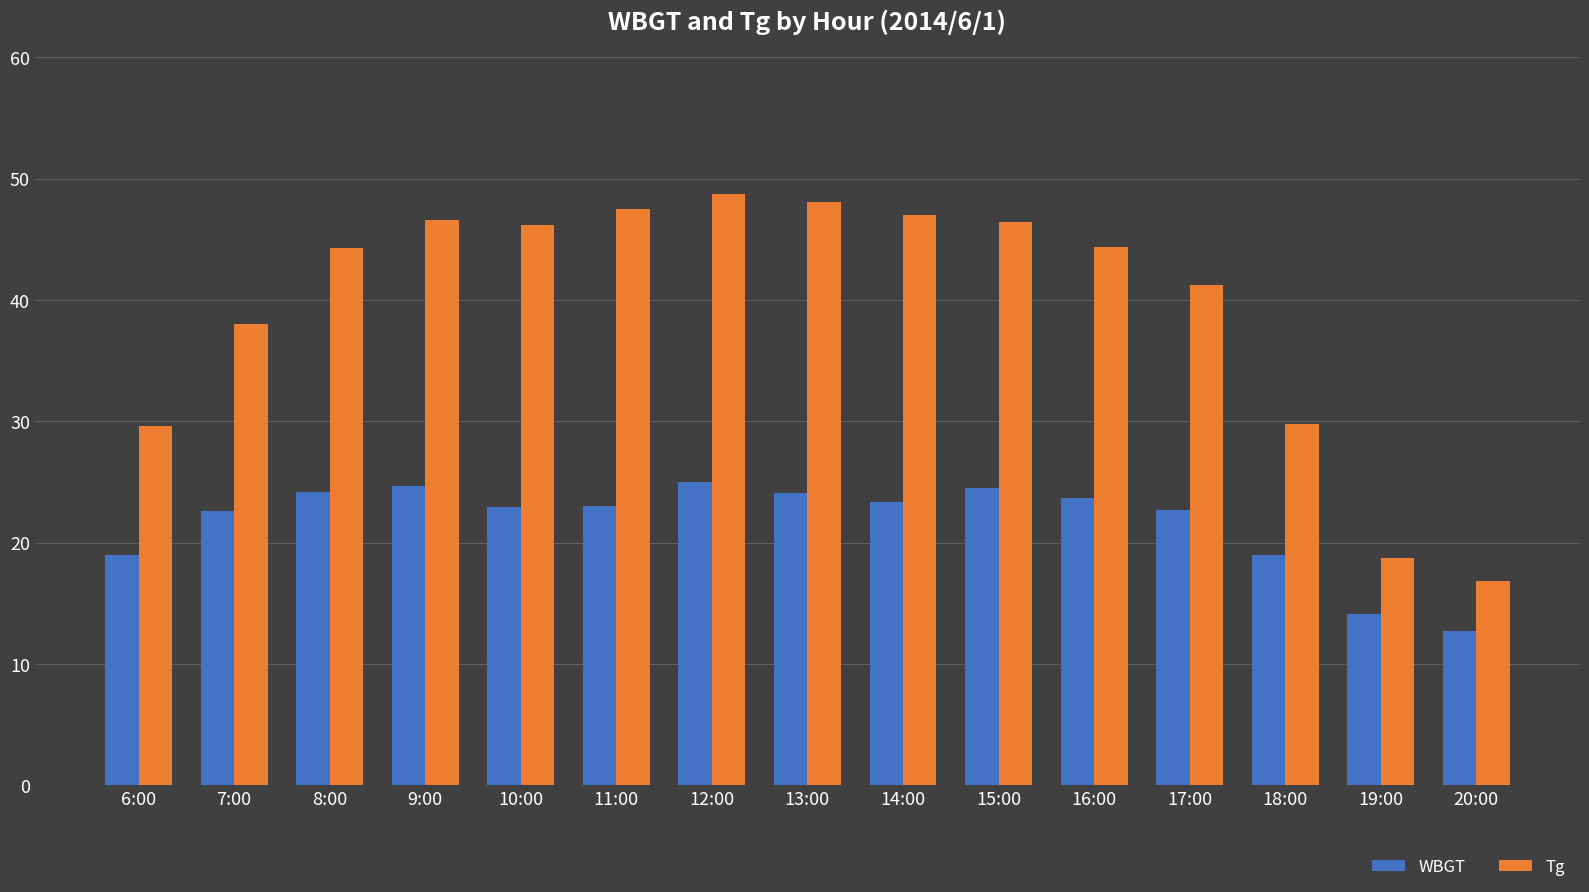

What is the label of the 5th bar from the left?

10:00